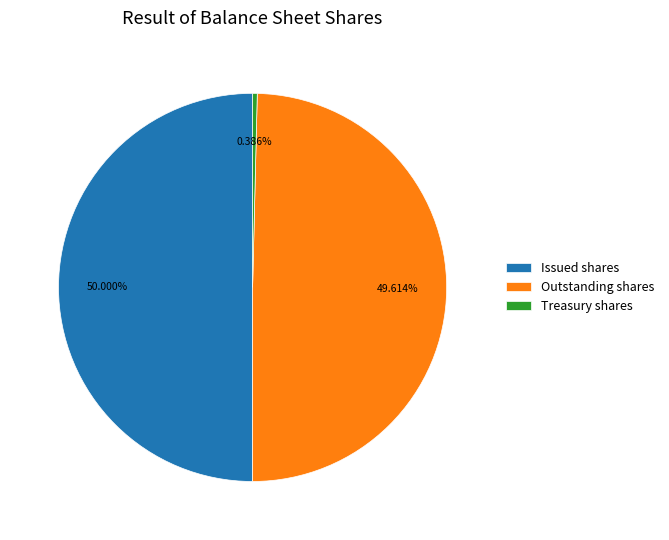

Combined, do Outstanding shares and Issued shares account for over 50%?

Yes